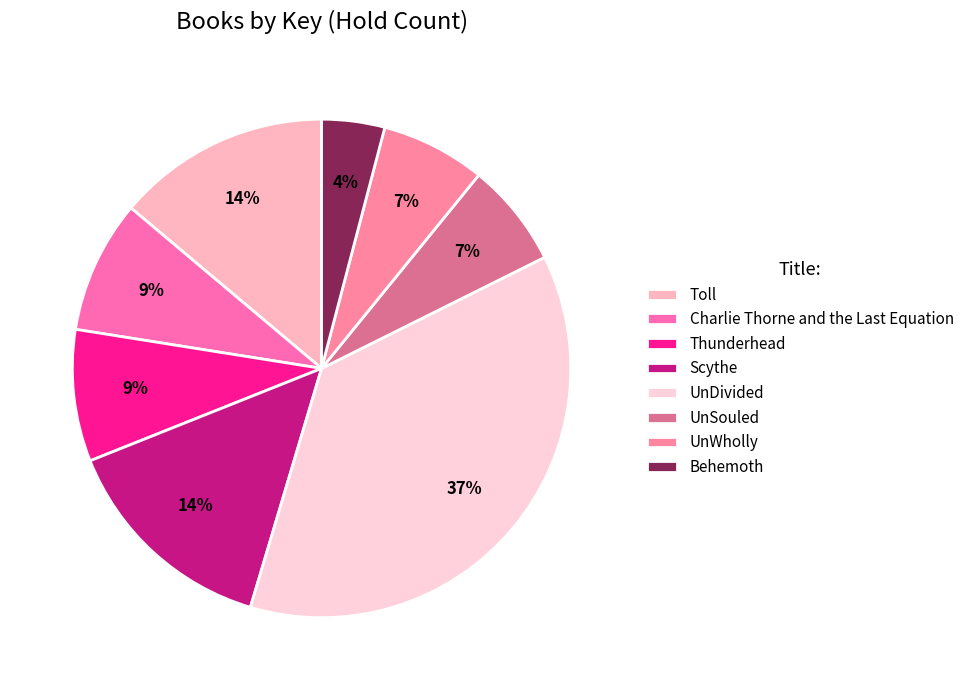

Does Toll account for over 50% of the chart?

No